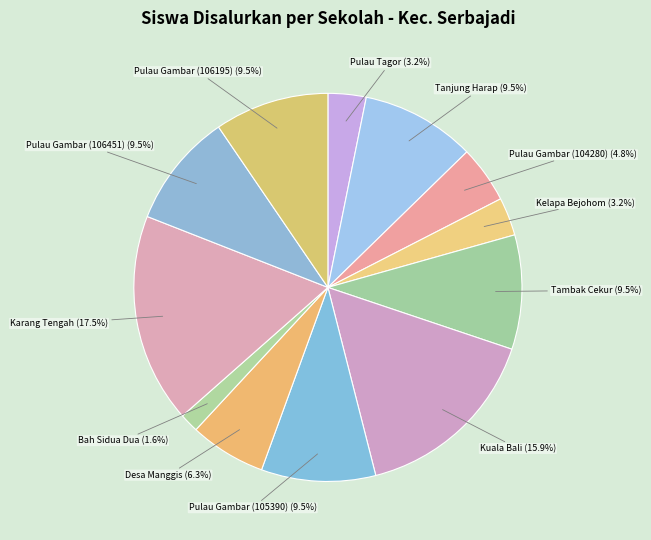

Is Pulau Tagor the majority of the pie?

No